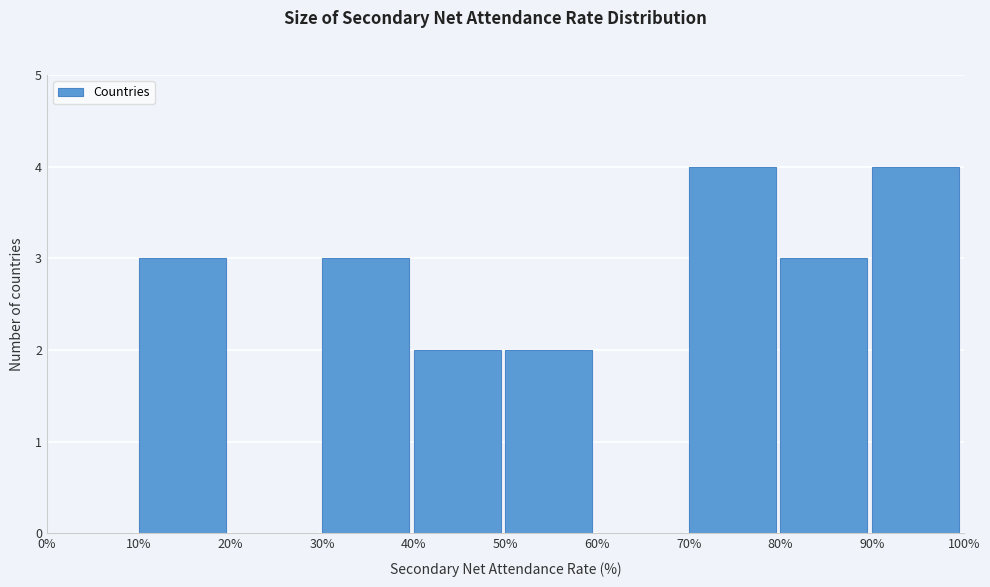

Reading left to right, transcribe this chart: for each bar, give the range it covers on the x-axis and its height. The values are not printed on the chart, so give them approximately, as read against the axis.

0% to 10%: 0
10% to 20%: 3
20% to 30%: 0
30% to 40%: 3
40% to 50%: 2
50% to 60%: 2
60% to 70%: 0
70% to 80%: 4
80% to 90%: 3
90% to 100%: 4